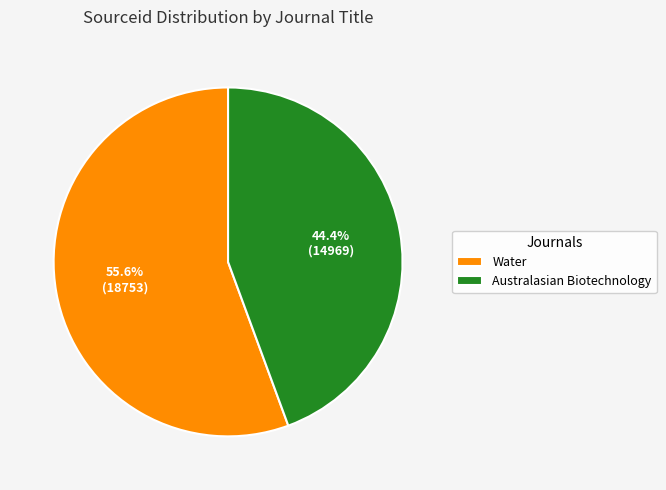

To the nearest percent, what is the average slice percentage?

50%